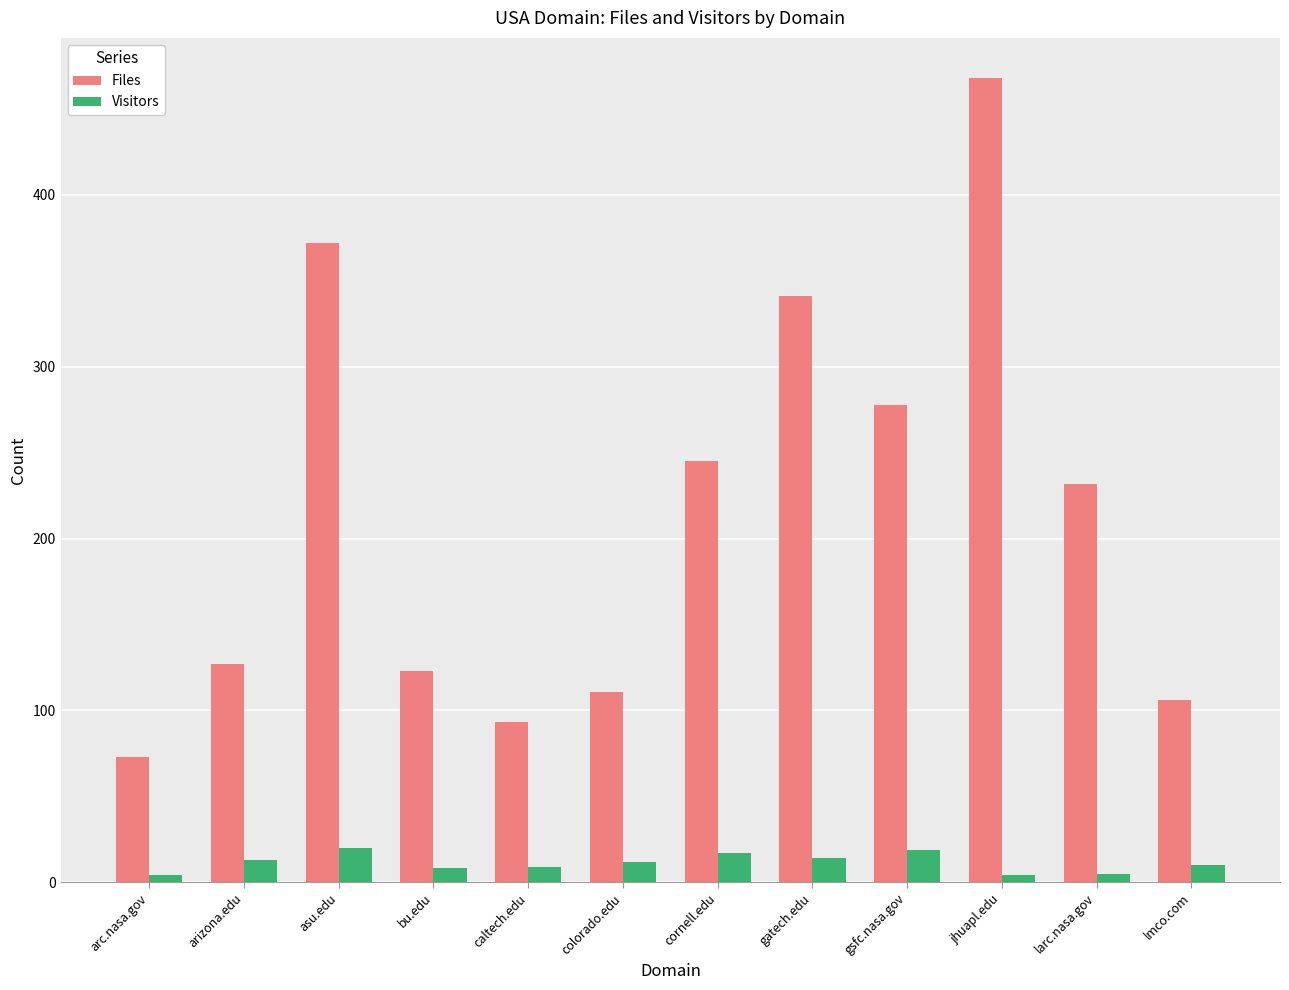

What is the difference between the highest and lowest values at colorado.edu?

99